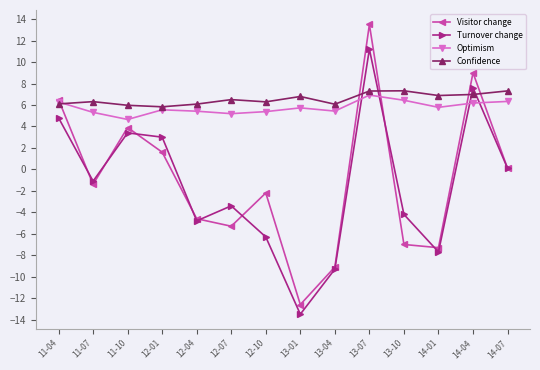

Between which two adjacent categories do Confidence and Optimism first intersect?

11-04 and 11-07